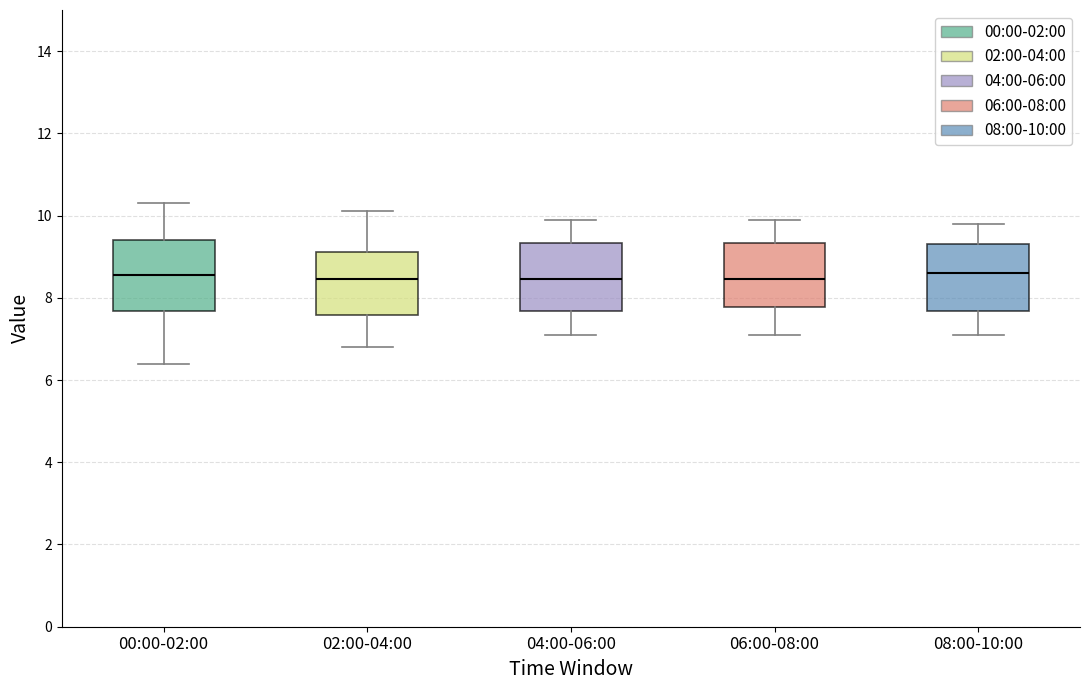

Reading left to right, transcribe this box plot: for each box, give where its median line is, the range the box spans, and where its two whiskers end, as read against the y-axis. The values are not printed on the chart, so give them approximately, as read against the axis.

00:00-02:00: median 8.6, box 7.6 to 9.4, whiskers 6.4 to 10.4
02:00-04:00: median 8.4, box 7.6 to 9.2, whiskers 6.8 to 10.2
04:00-06:00: median 8.4, box 7.6 to 9.4, whiskers 7.2 to 10.0
06:00-08:00: median 8.4, box 7.8 to 9.4, whiskers 7.2 to 10.0
08:00-10:00: median 8.6, box 7.6 to 9.4, whiskers 7.2 to 9.8